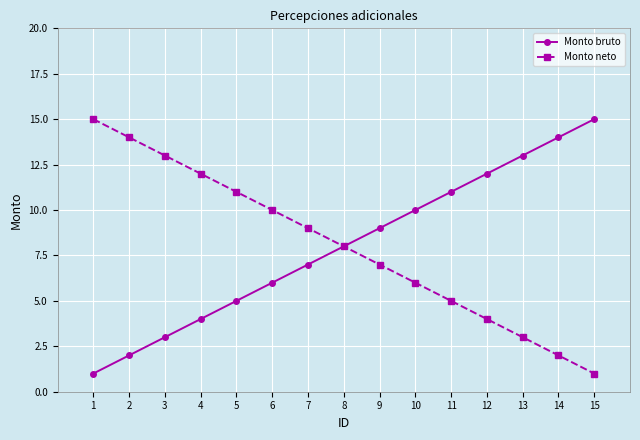

Count the number of categories in the chart.

15